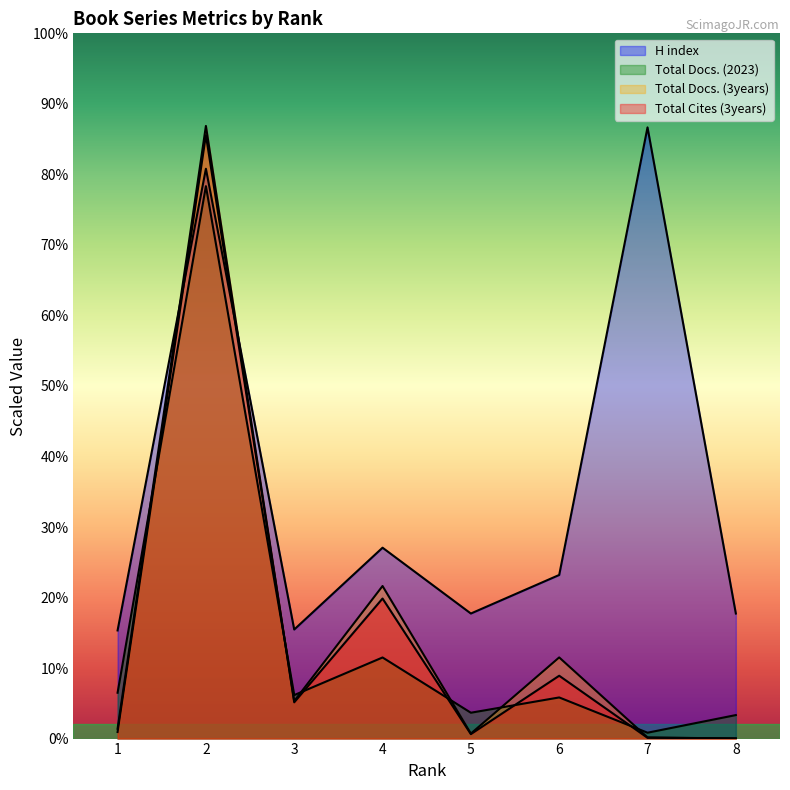

The value of Total Docs. (3years) at 4 is 129800. True or false?

True